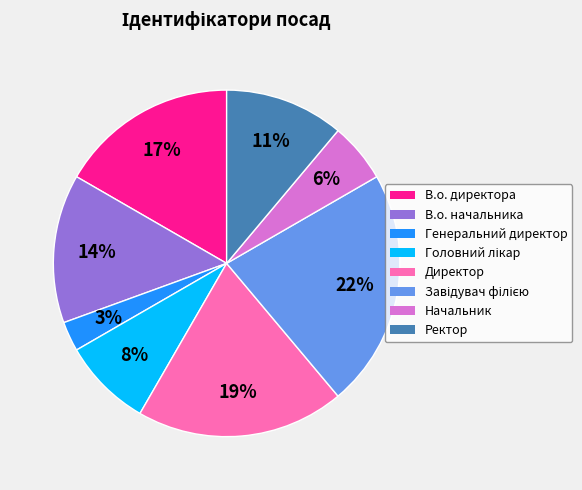

Which slice is the smallest?

Генеральний директор